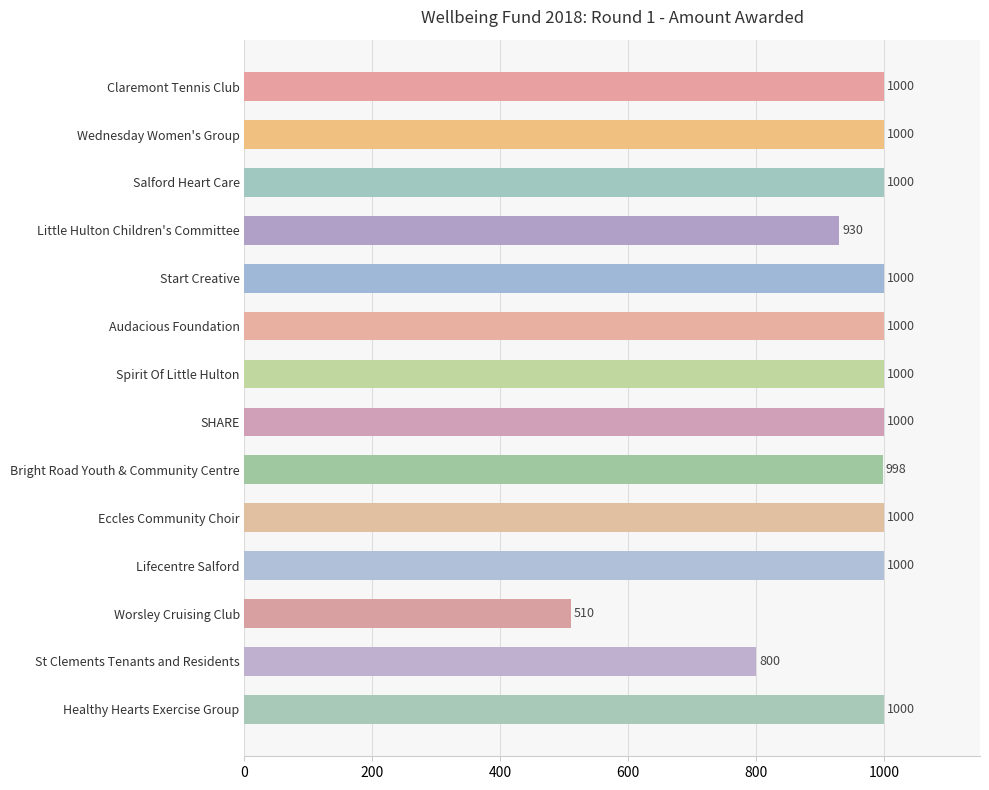

Where is the data nearest to the value 755?

St Clements Tenants and Residents